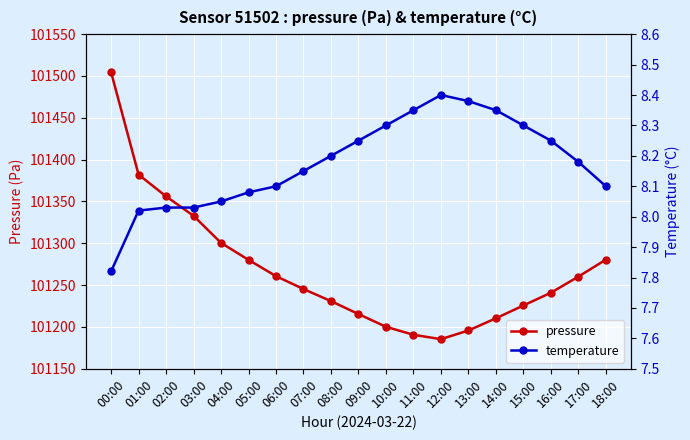

Which series has the largest range (max minus min)?

pressure